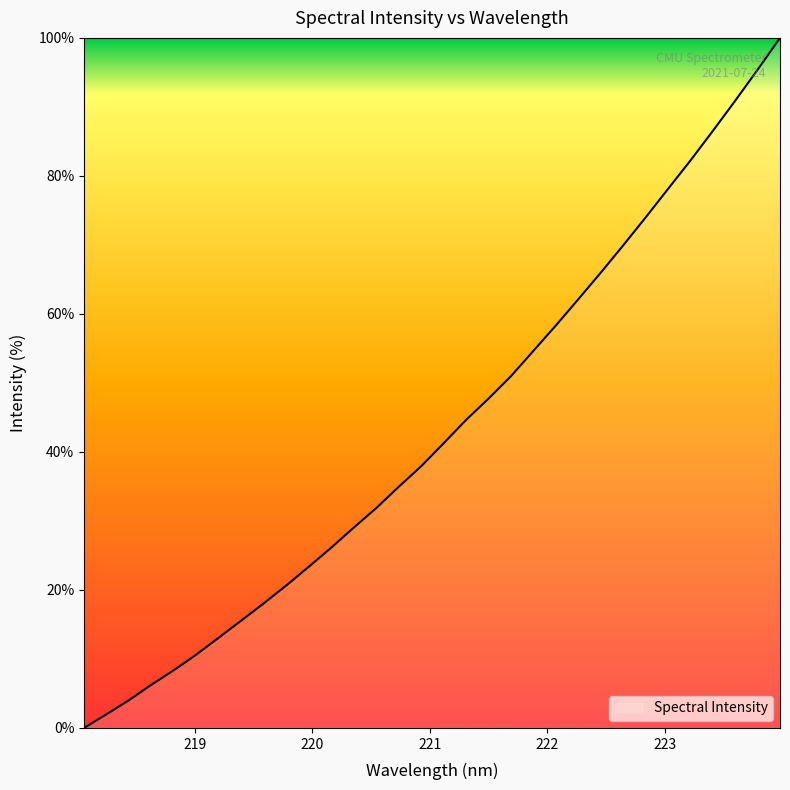

What is the difference between the maximum and minimum values?

100.0